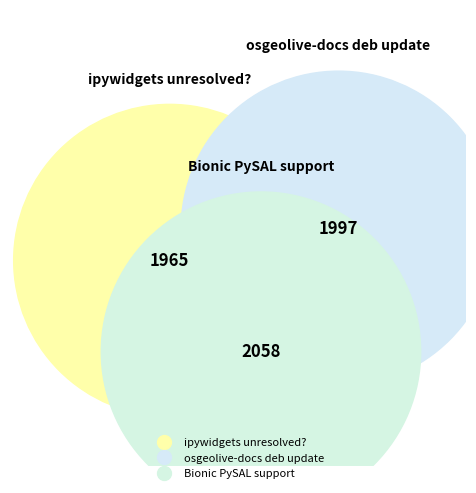

Is it true that Bionic PySAL support is 34% of the pie?

True